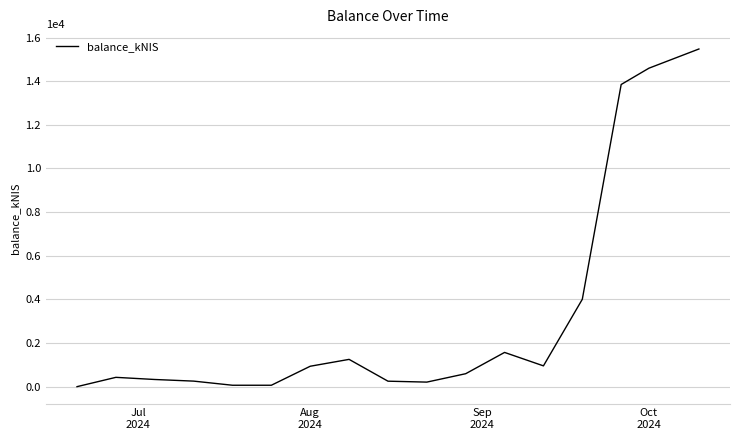

What is the greatest value displayed?

15476.3